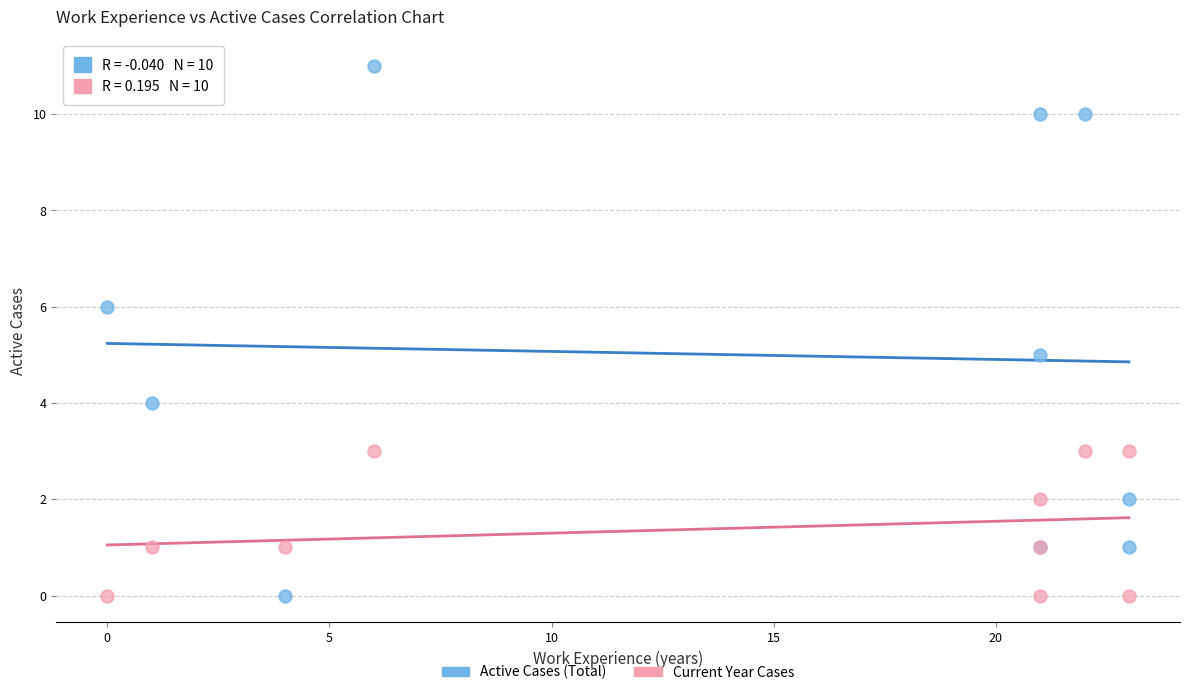

Which series has the widest spread of Y values?

Active Cases (Total)